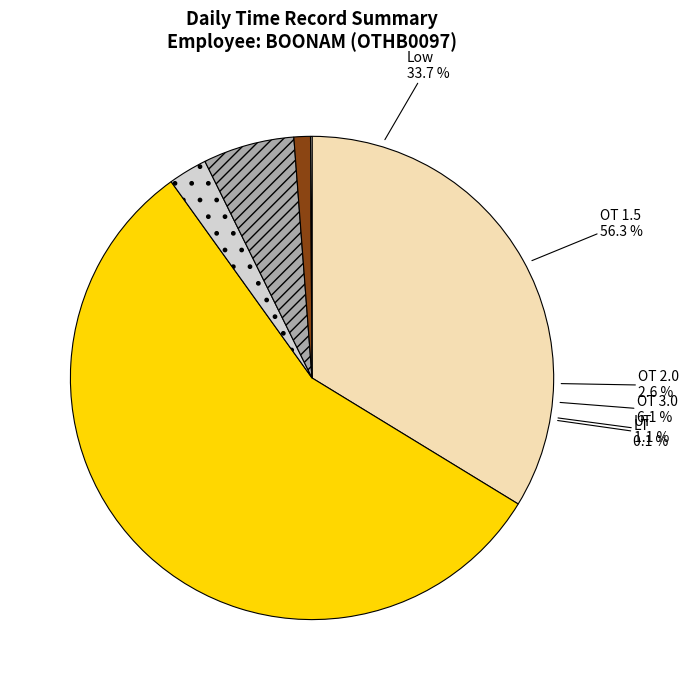

Which category accounts for the majority?

OT 1.5